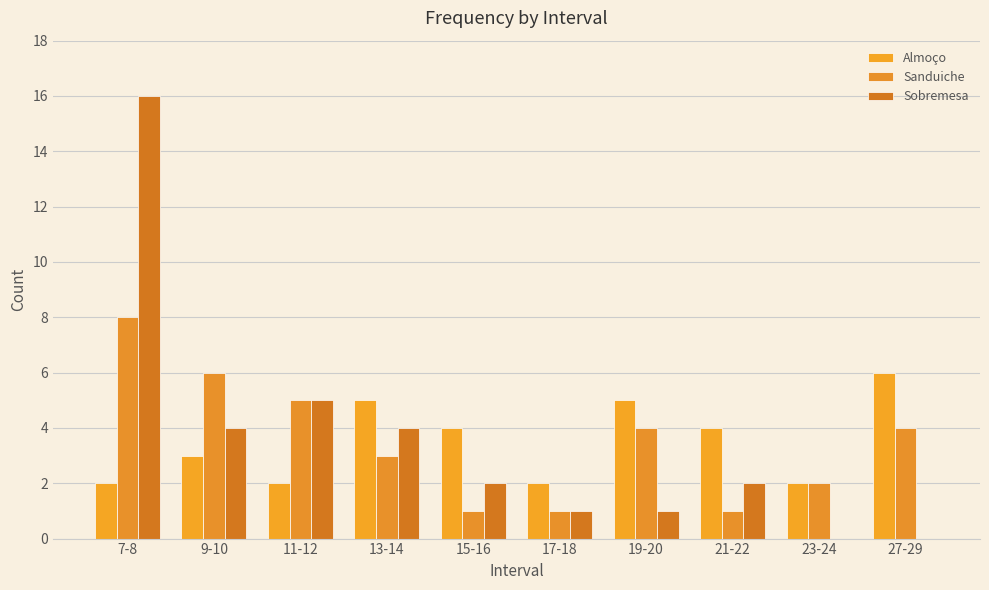

List the labels in order of Sobremesa value, largest first.

7-8, 11-12, 9-10, 13-14, 15-16, 21-22, 17-18, 19-20, 23-24, 27-29